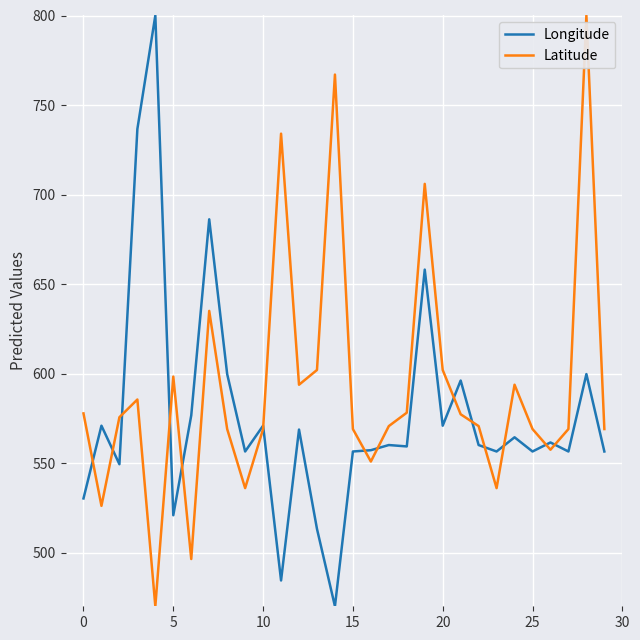

How many lines are shown in the chart?

2